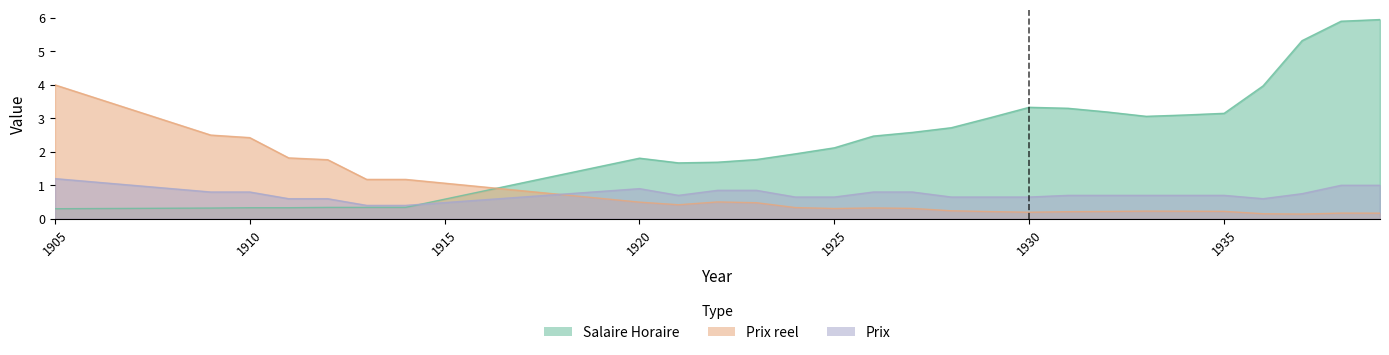

Rank the categories by Salaire Horaire value from highest to lowest.

1939, 1938, 1937, 1936, 1930, 1931, 1932, 1935, 1934, 1933, 1929, 1928, 1927, 1926, 1925, 1924, 1920, 1923, 1922, 1921, 1912, 1913, 1914, 1910, 1911, 1909, 1905